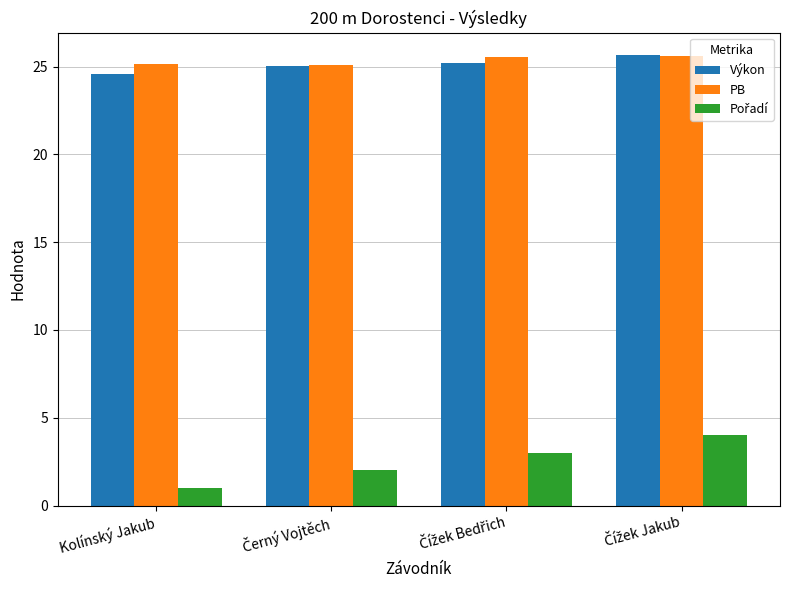

At which category does the chart reach its minimum across all series?

Kolínský Jakub